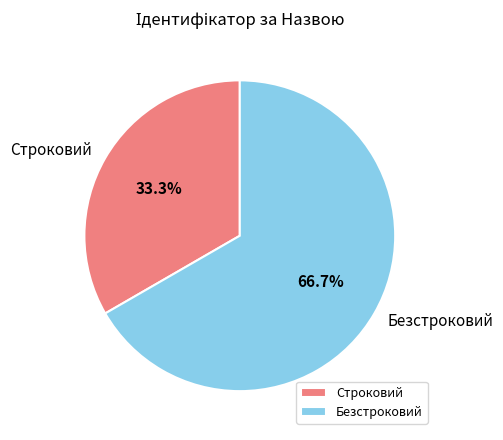

How much of the chart is everything except Строковий?

66.7%